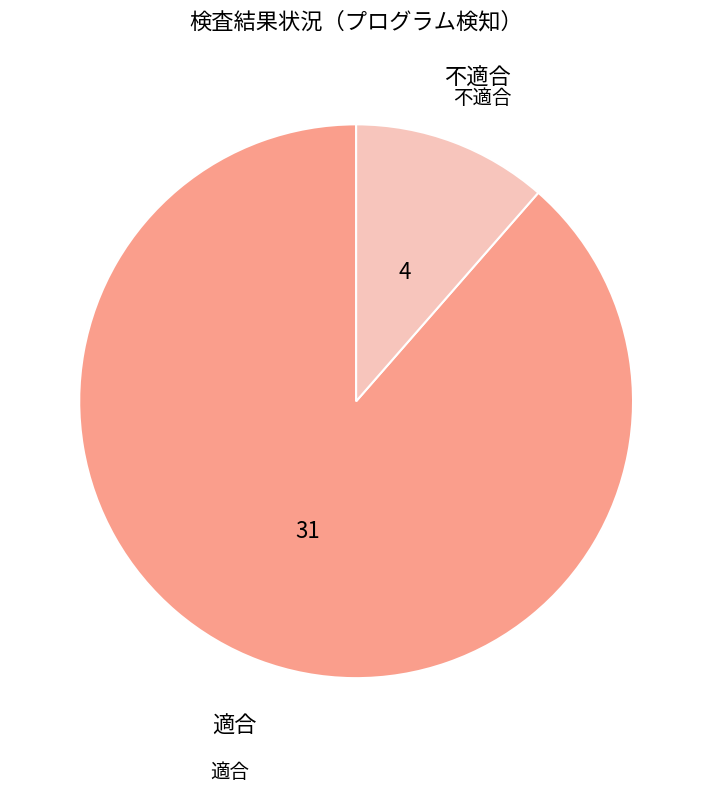

Is there any slice that represents more than half of the pie?

Yes